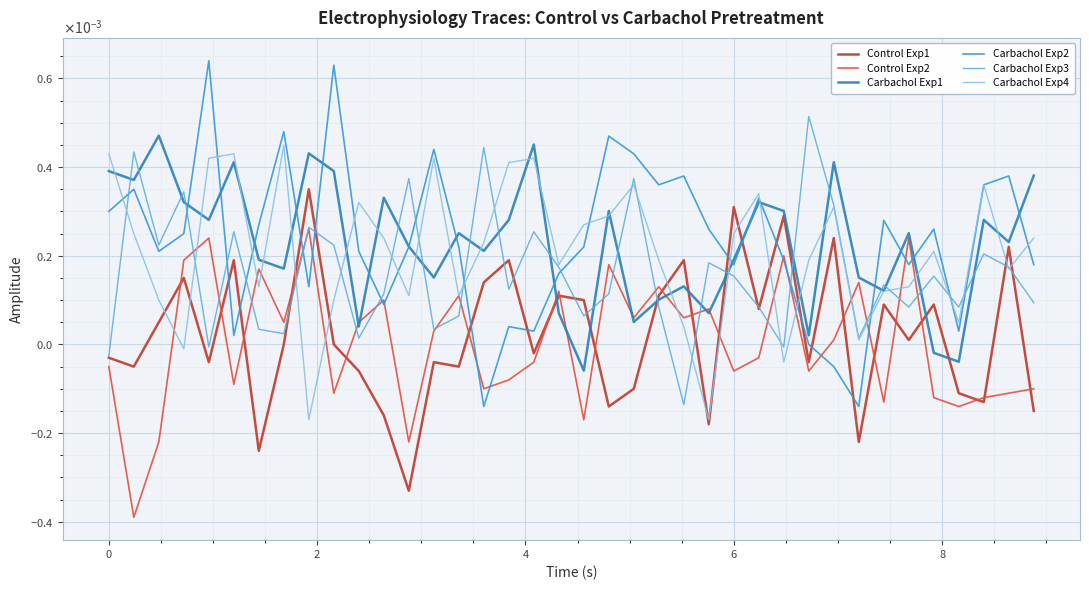

How many interior local valleys does the Control Exp1 series have?

13